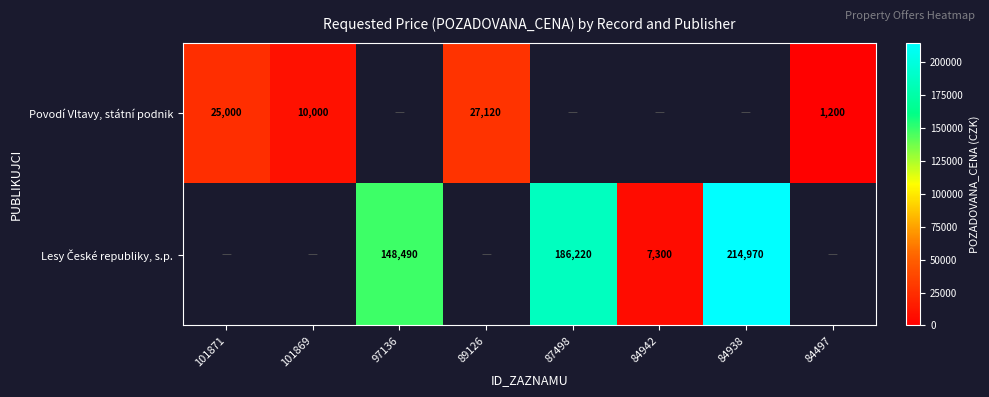

The value of Povodí Vltavy, státní podnik at 84497 is 1200. True or false?

True